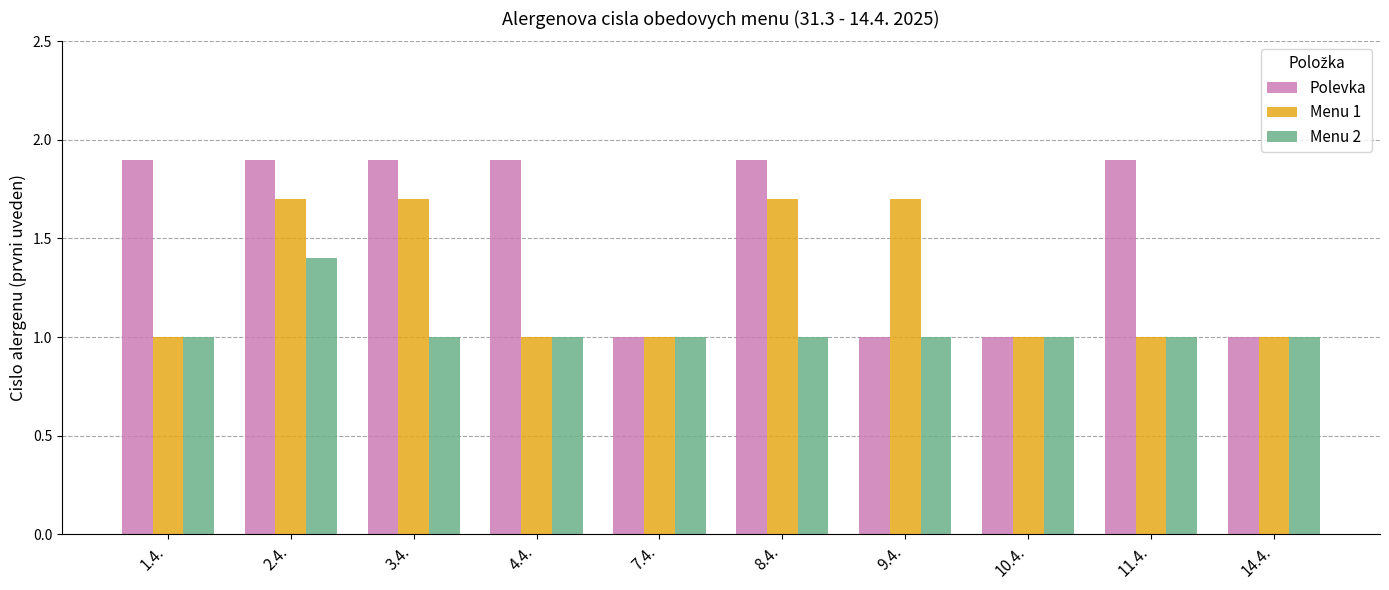

At which category is the sum across all series the highest?

2.4.